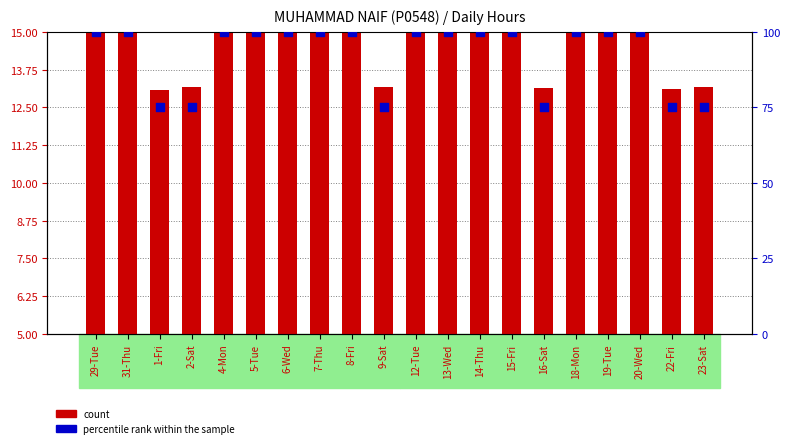

What is the total value across all series at 5-Tue?

111.1